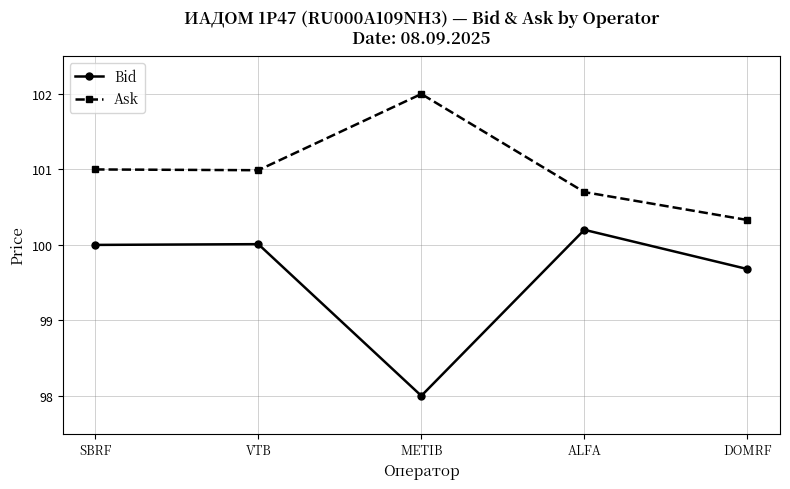

What are all the series names shown in the legend?

Bid, Ask